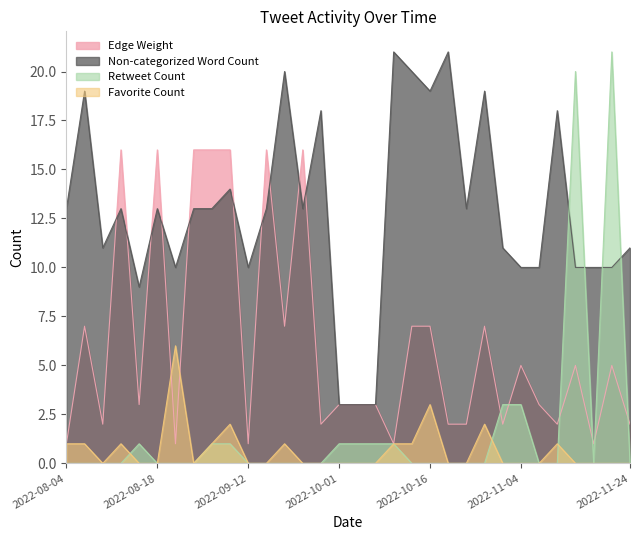

At which category does Edge Weight reach its first local peak?

2022-08-06